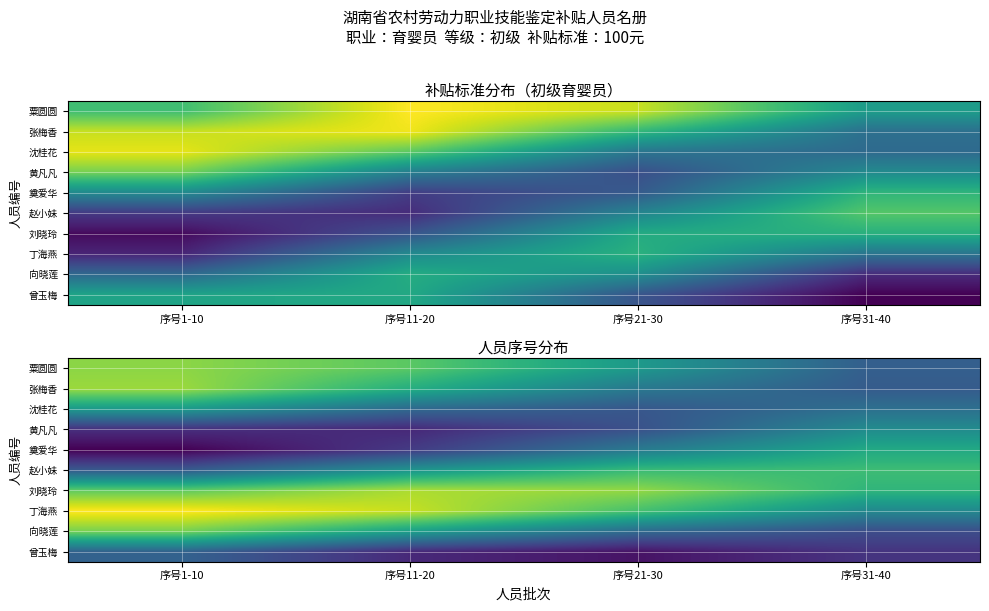

At how many categories does at least one series exceed 114?

4